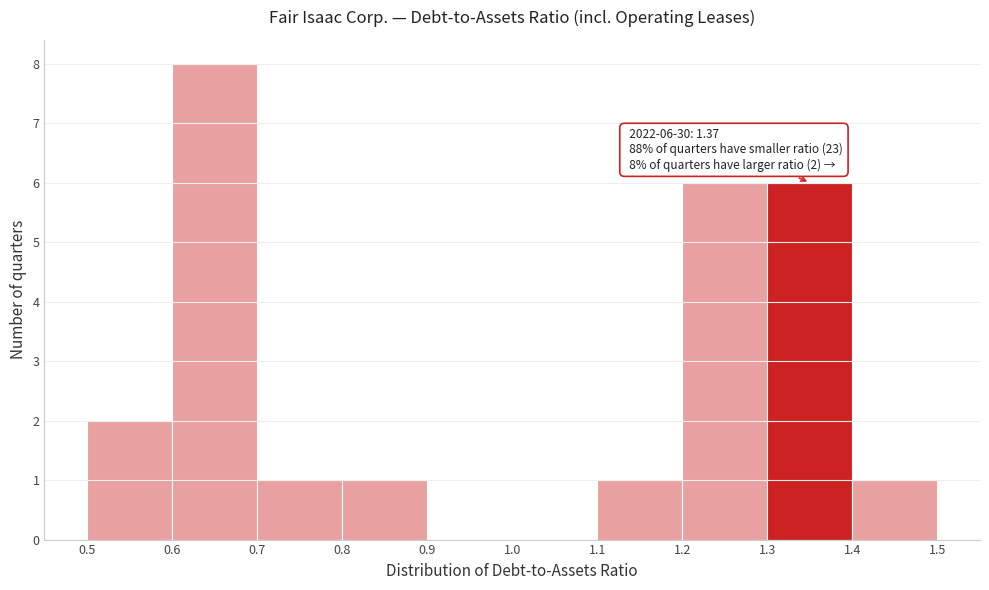

Which range on the x-axis has the tallest bar?

0.6 to 0.7